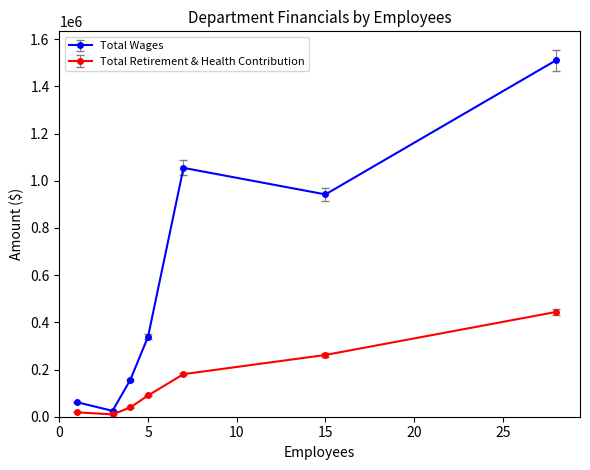

Reading left to right, list all the values displayed in this chart.

Total Wages: 61395	24973	155906	338811	1054817	942343	1510877
Total Retirement & Health Contribution: 18651	9817	39323	89987	180469	261775	444063